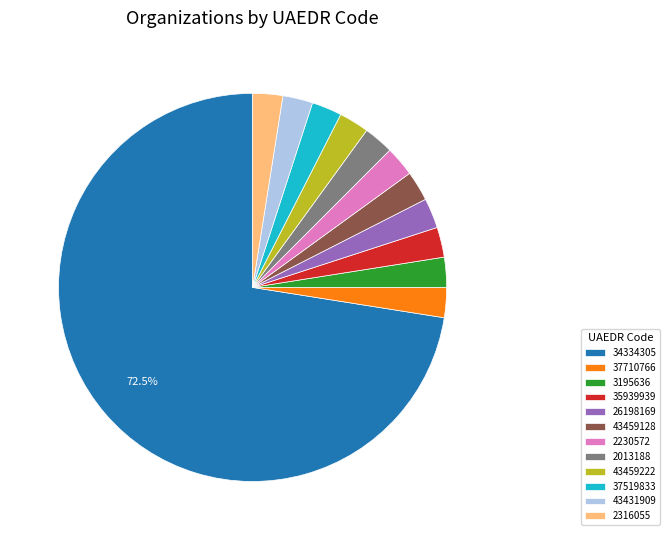

Which category accounts for the majority?

34334305